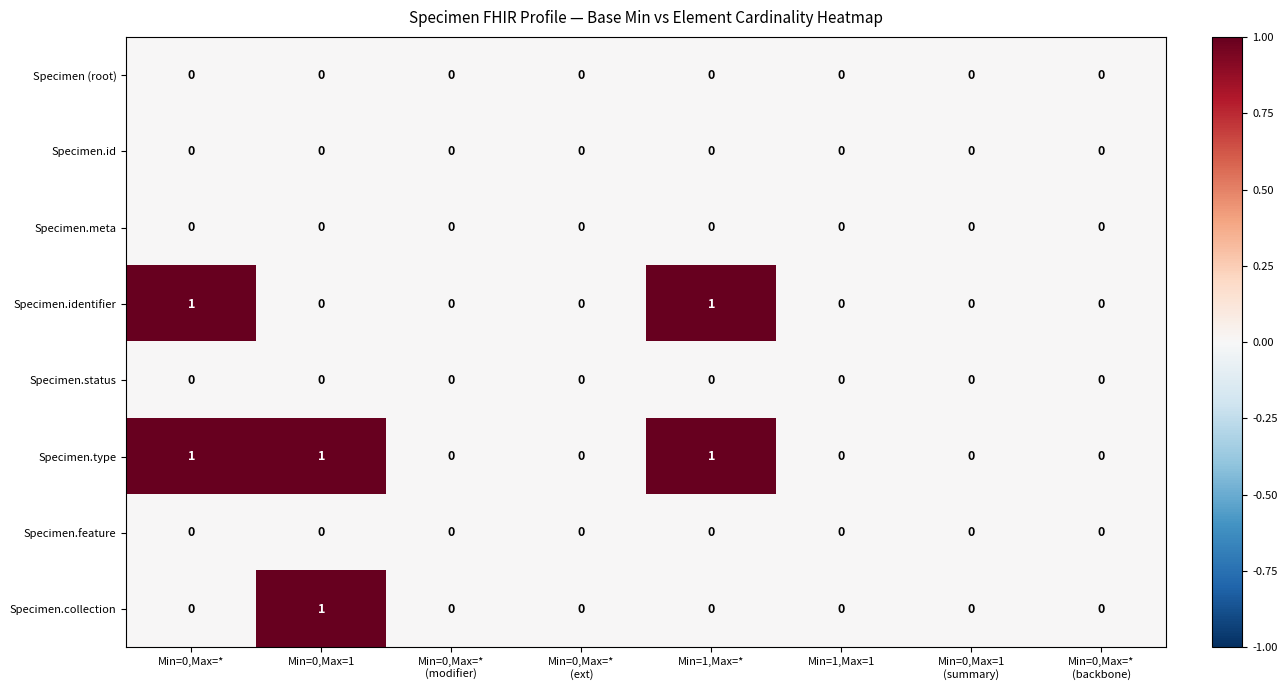

Which series has the largest total across all categories?

Specimen.type